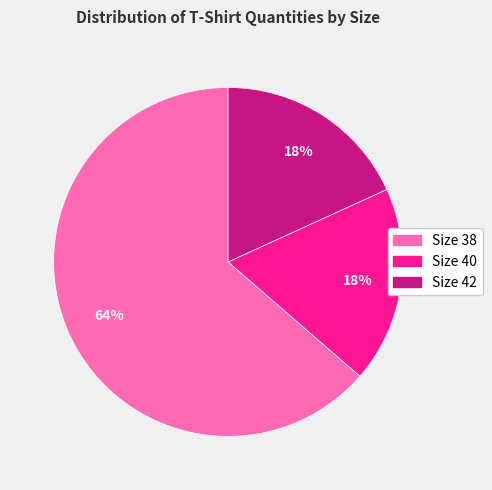

Do Size 40 and Size 42 together represent more than half of the pie?

No